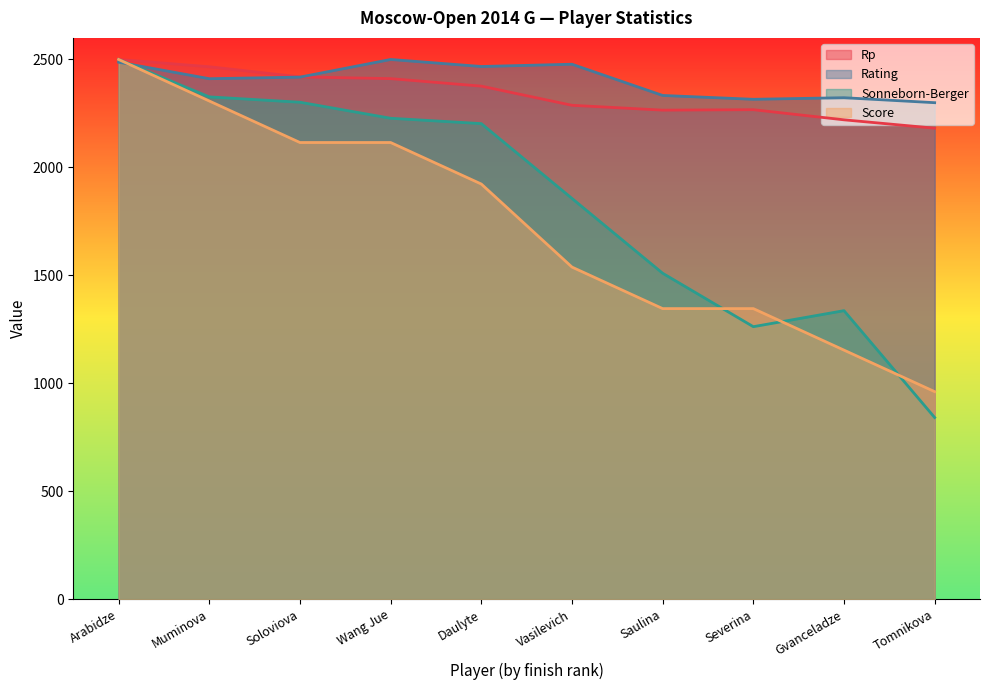

Count the number of categories in the chart.

10